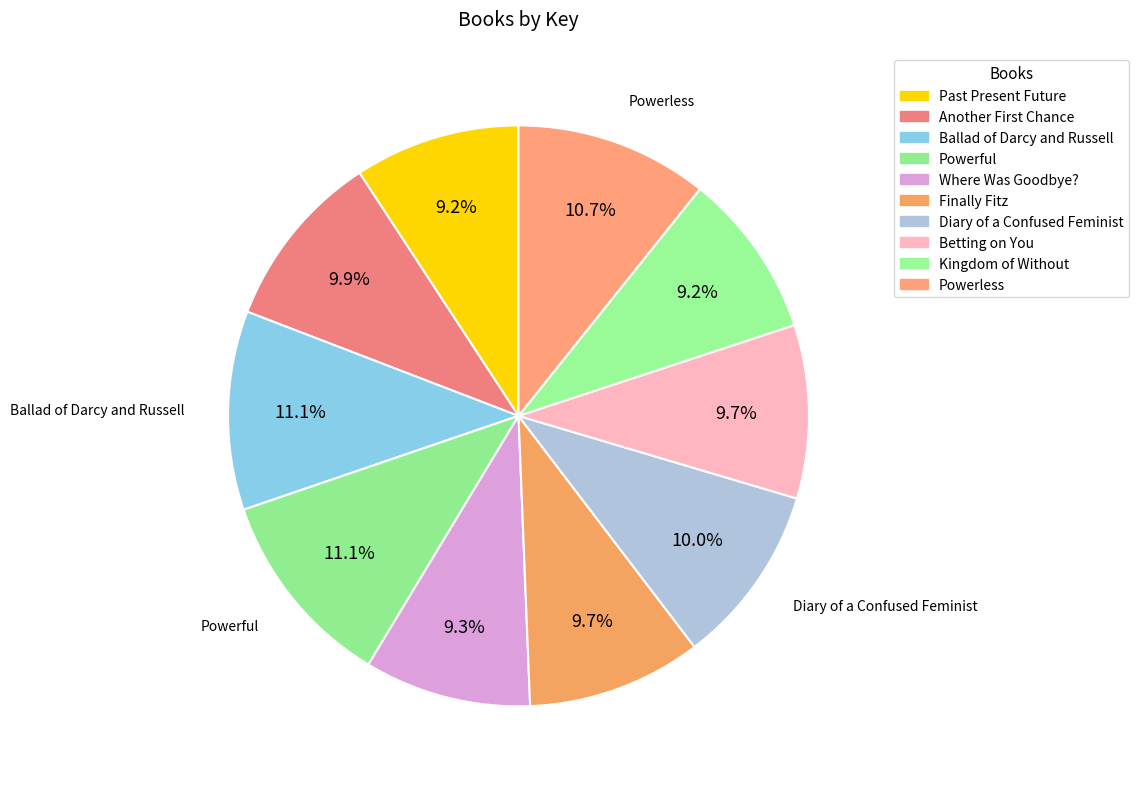

What is the smallest slice in the pie chart?

Kingdom of Without